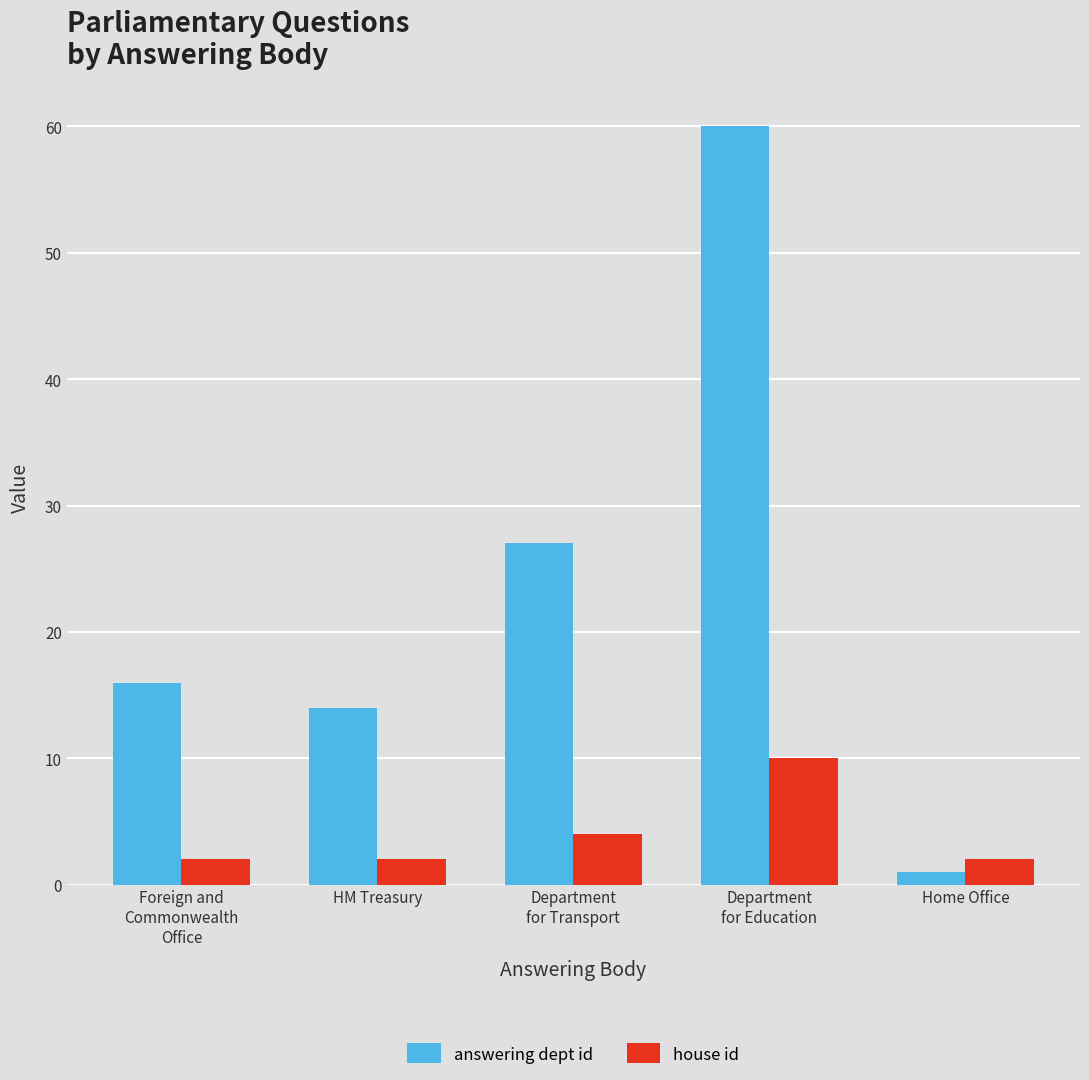

Is it true that house id equals 2 at HM Treasury?

True